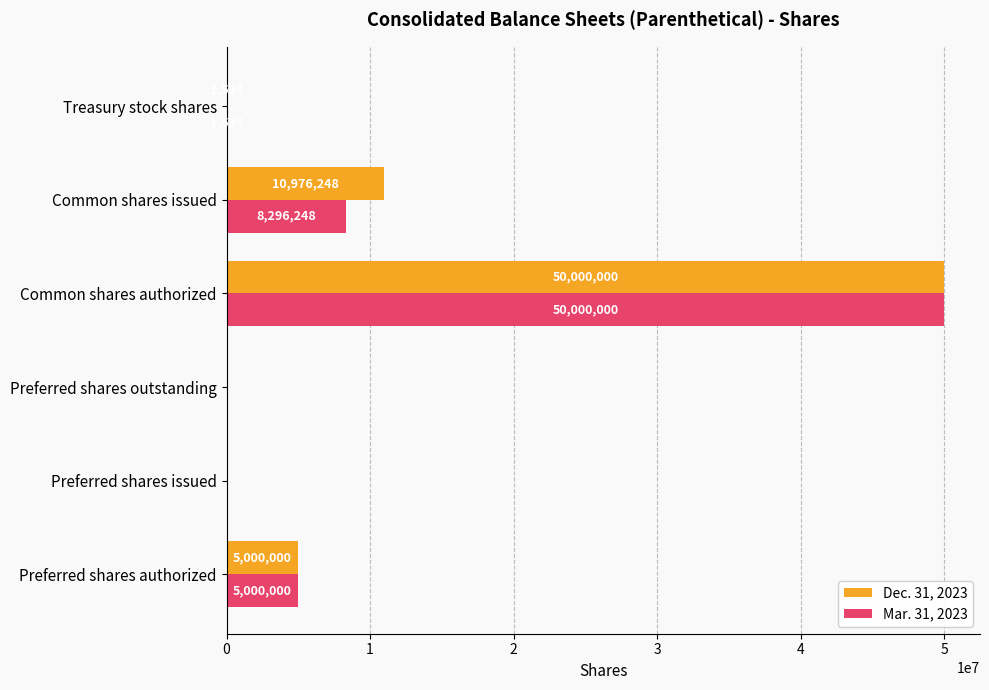

What is the sum of the Mar. 31, 2023 values at Preferred shares authorized and Preferred shares outstanding?

5000000